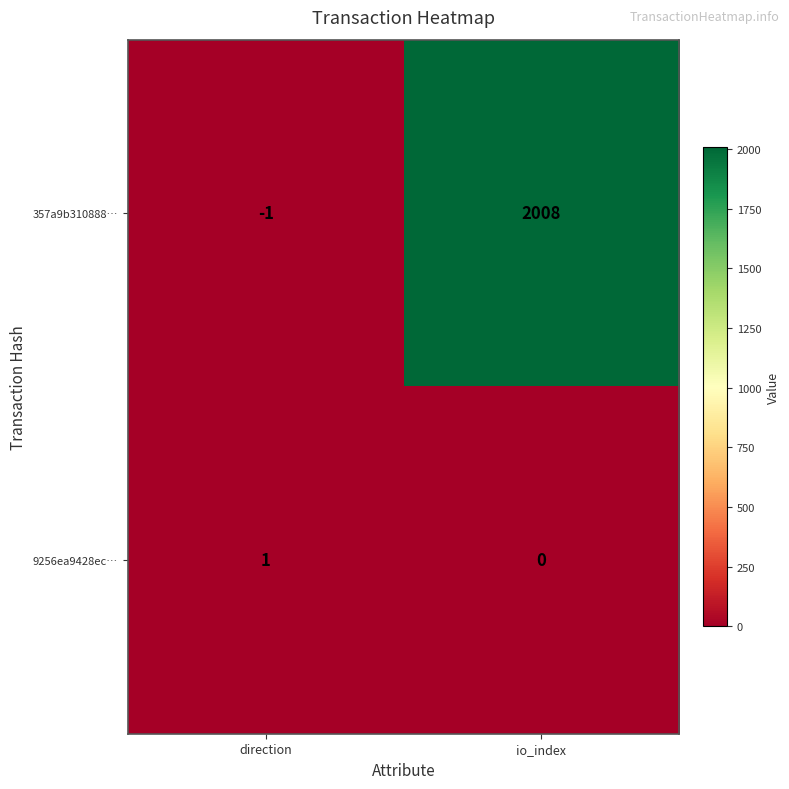

At how many categories does at least one series exceed 94?

1